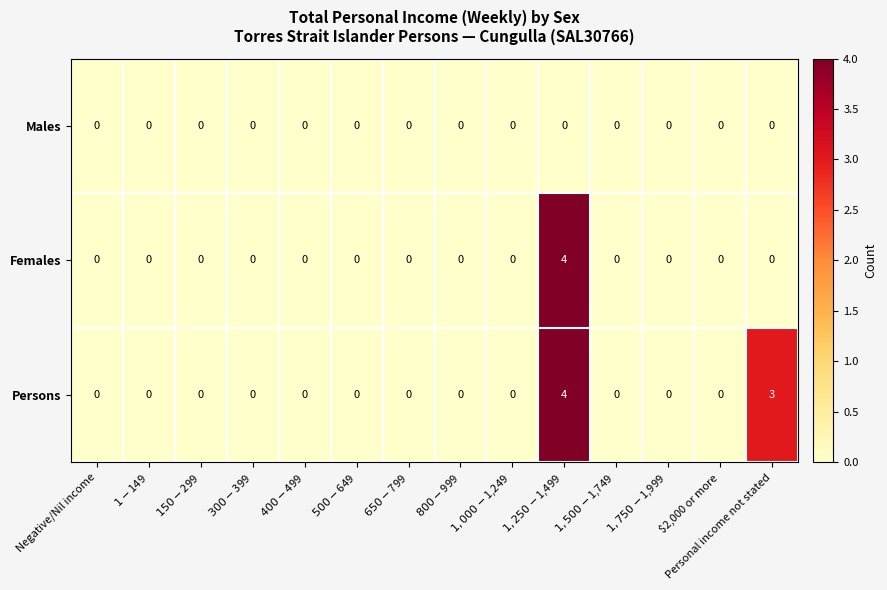

List the series in order of their overall mean, highest first.

Persons, Females, Males